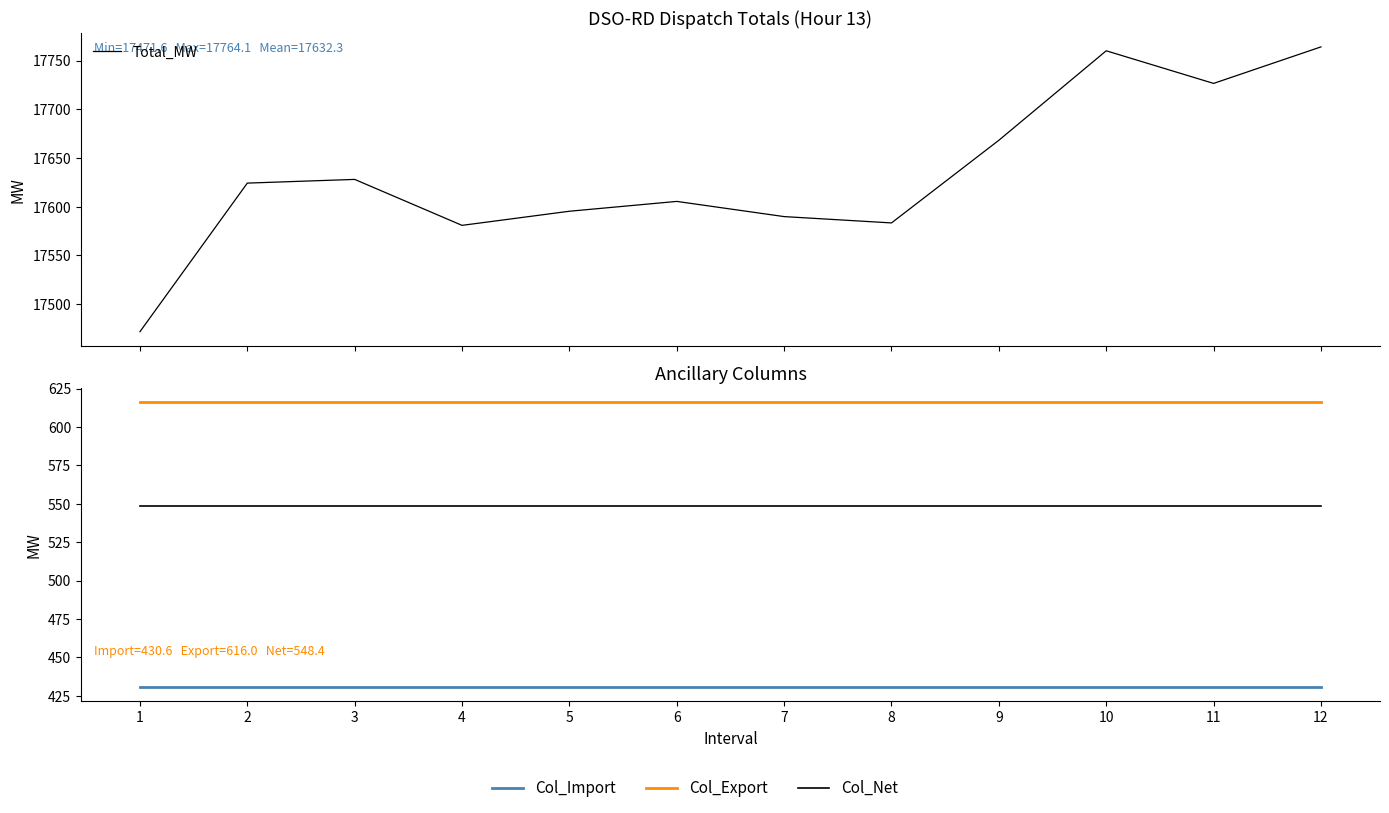

The value of Total_MW at 3 is 27313.9. True or false?

False